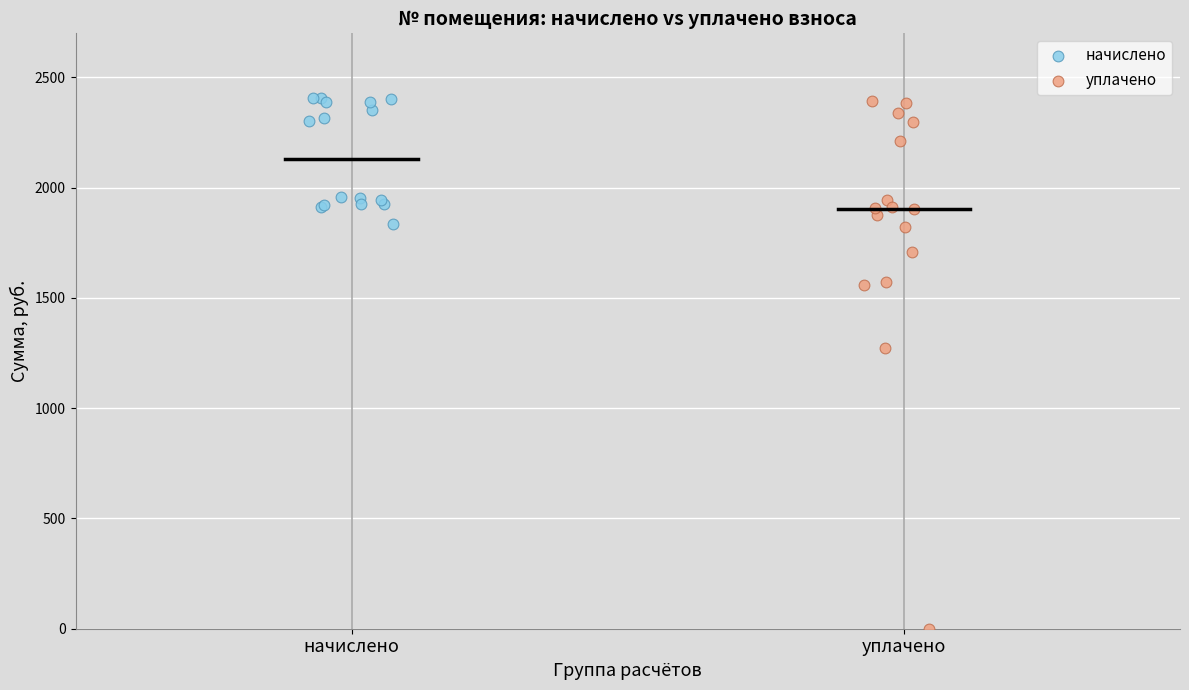

Which series reaches the minimum Y coordinate?

уплачено